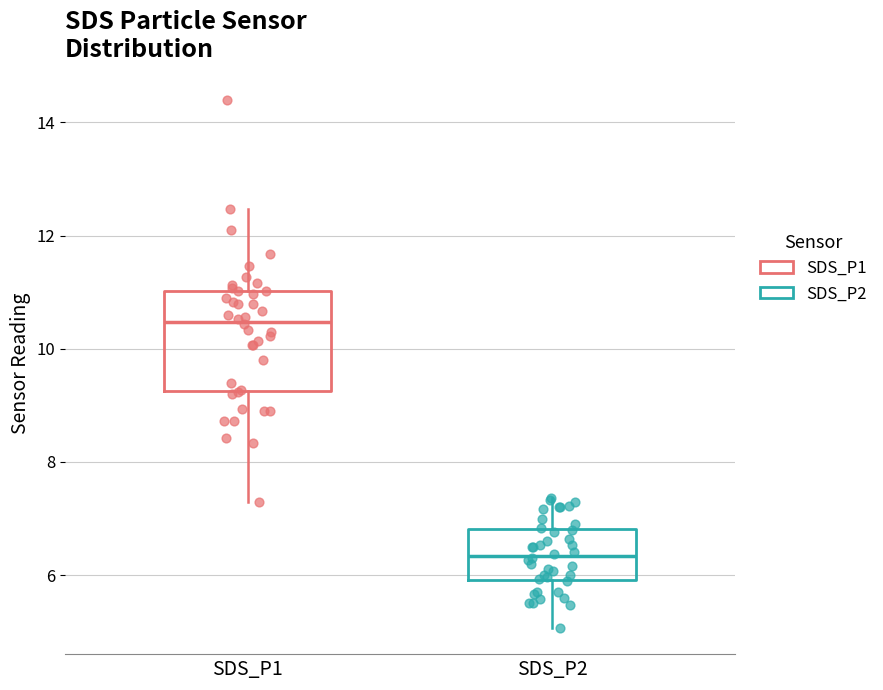

Reading left to right, transcribe this box plot: for each box, give where its median line is, the range the box spans, and where its two whiskers end, as read against the y-axis. The values are not printed on the chart, so give them approximately, as read against the axis.

SDS_P1: median 10.4, box 9.2 to 11.0, whiskers 7.4 to 12.4
SDS_P2: median 6.4, box 6.0 to 6.8, whiskers 5.0 to 7.4